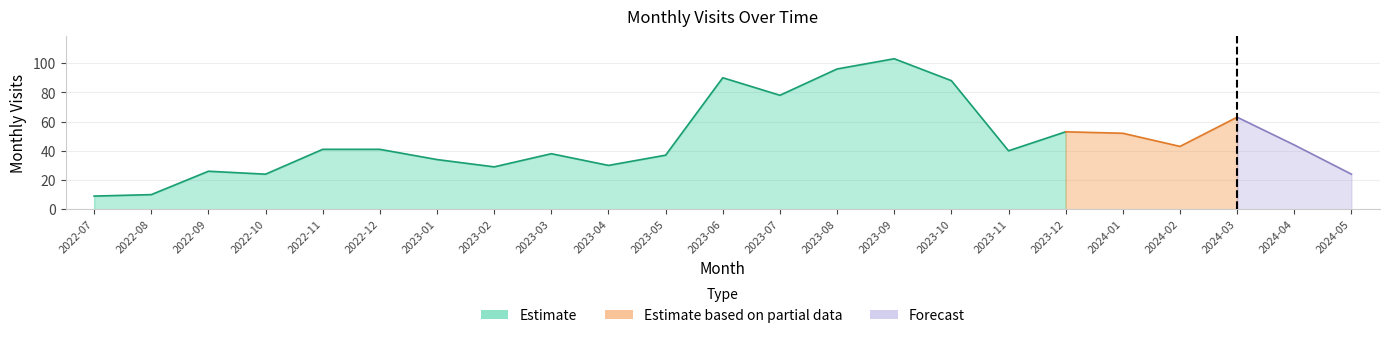

List the labels in order of value, smallest first.

2022-07, 2022-08, 2022-10, 2024-05, 2022-09, 2023-02, 2023-04, 2023-01, 2023-05, 2023-03, 2023-11, 2022-11, 2022-12, 2024-02, 2024-04, 2024-01, 2023-12, 2024-03, 2023-07, 2023-10, 2023-06, 2023-08, 2023-09